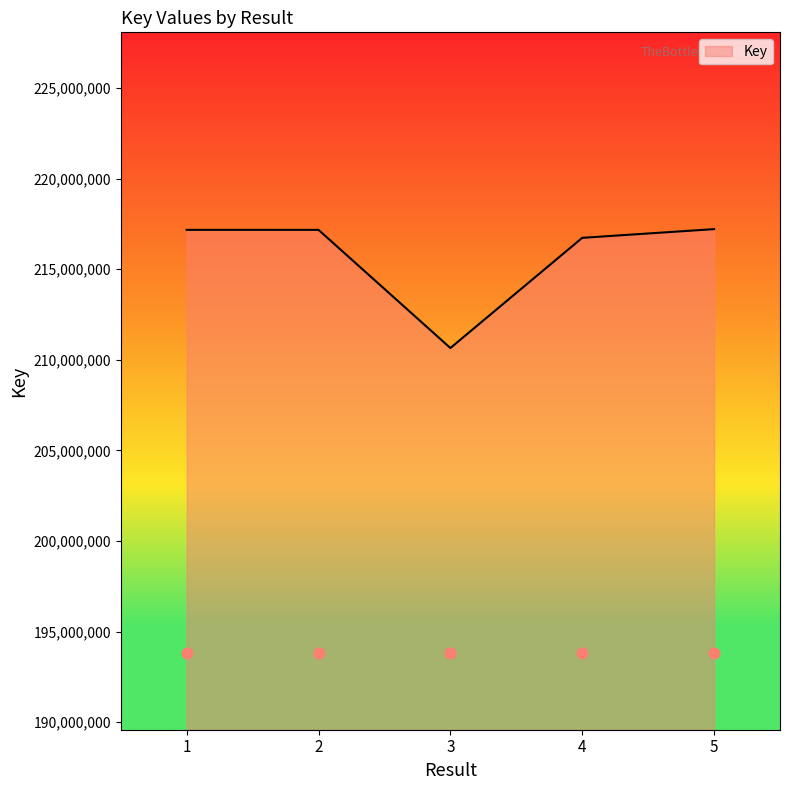

What is the change in value from 1 to 5?

+40487